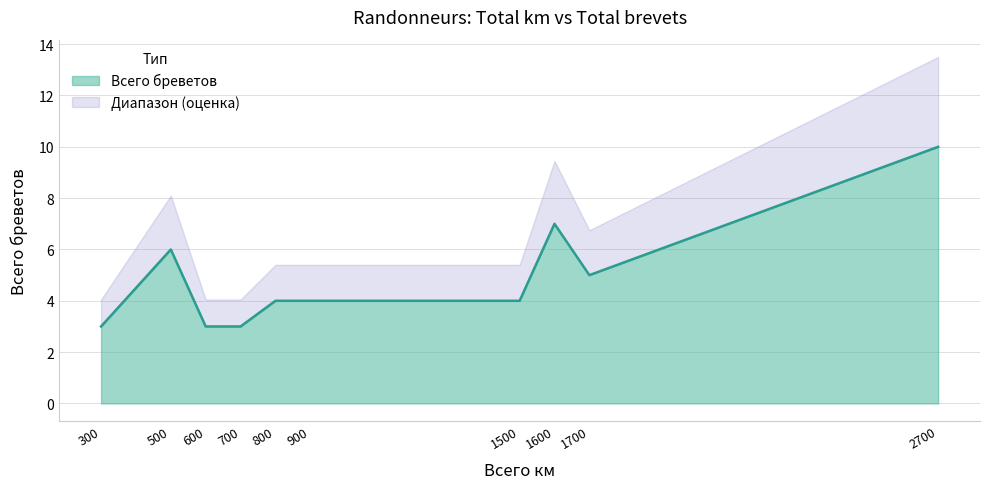

What is the change in value from 1600 to 700?

-4